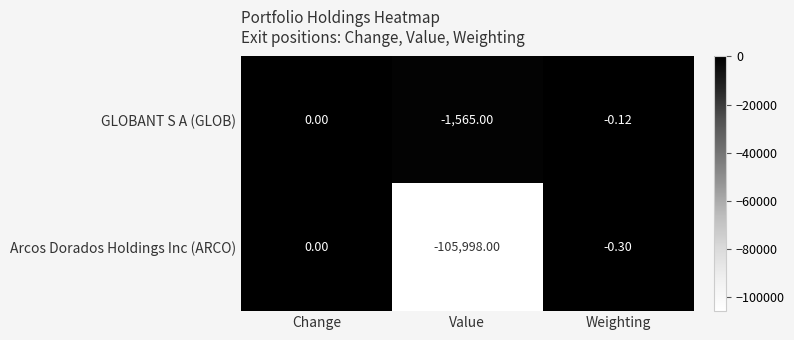

At which category is the sum across all series the highest?

Change